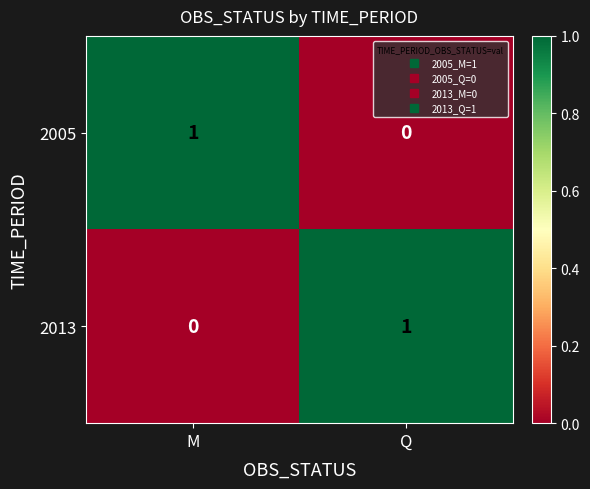

What is the greatest value displayed?

1